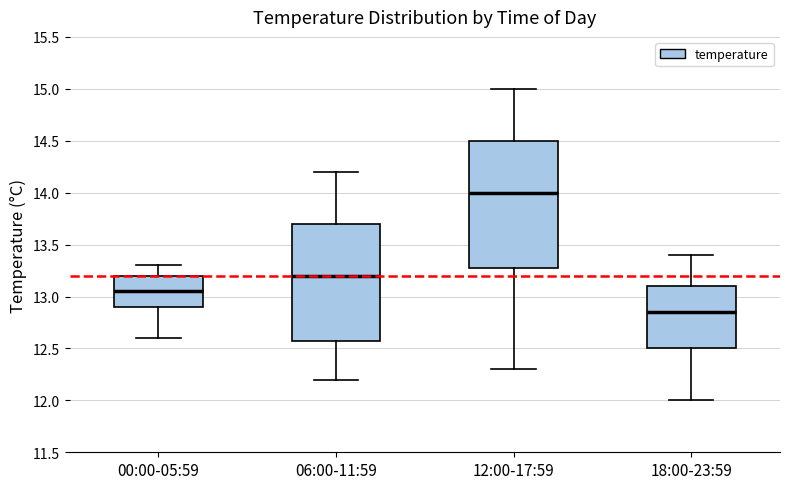

Which box has the lowest median line?

18:00-23:59